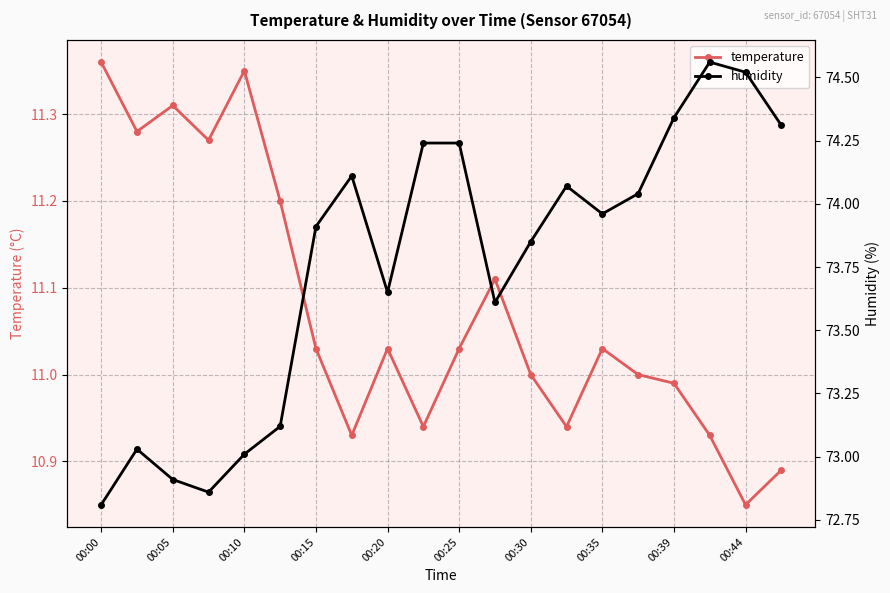

Reading left to right, extract all data points from this chart.

temperature: 11.4	11.3	11.3	11.3	11.3	11.2	11.0	10.9	11.0	10.9	11.0	11.1	11.0	10.9	11.0	11.0	11.0	10.9	10.8	10.9
humidity: 72.8	73.0	72.9	72.9	73.0	73.1	73.9	74.1	73.7	74.2	74.2	73.6	73.8	74.1	74.0	74.0	74.3	74.6	74.5	74.3